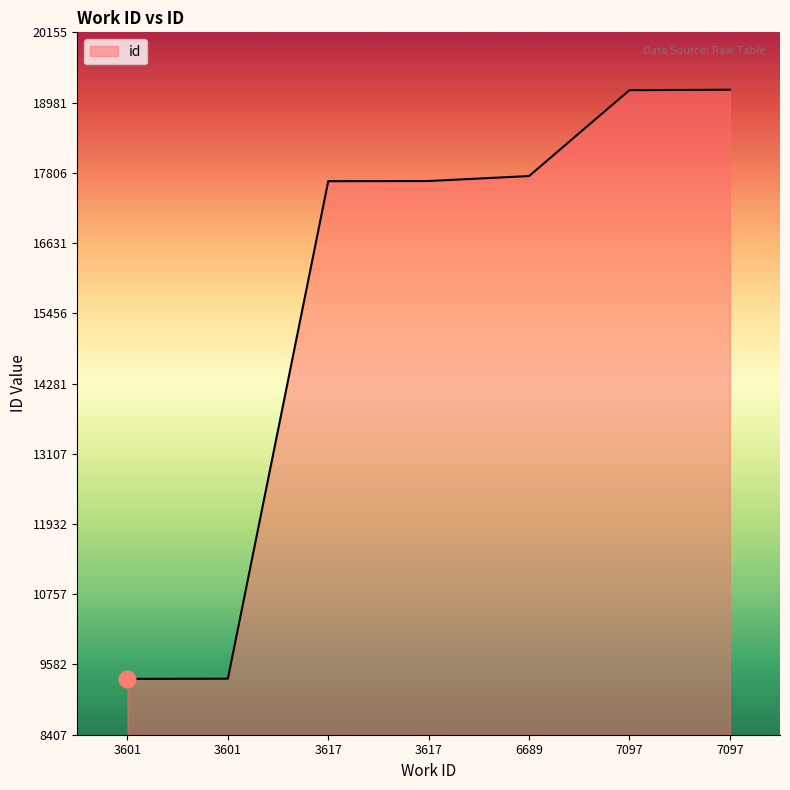

Approximately how many times larger is the value at 3601 compared to 7097?

0.5